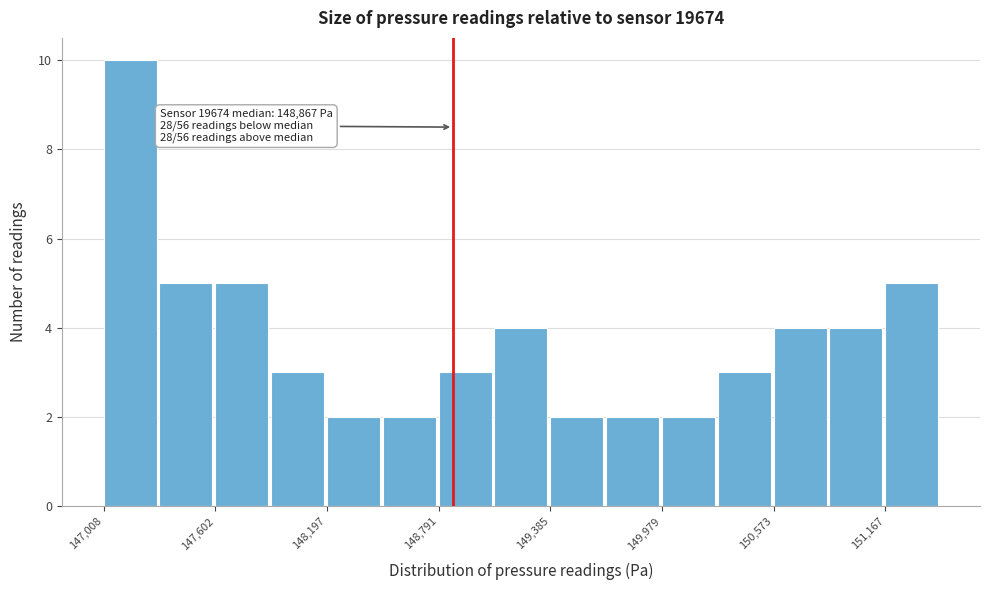

Read against the x-axis, roughly where is the centre of the tallest bar?

147100